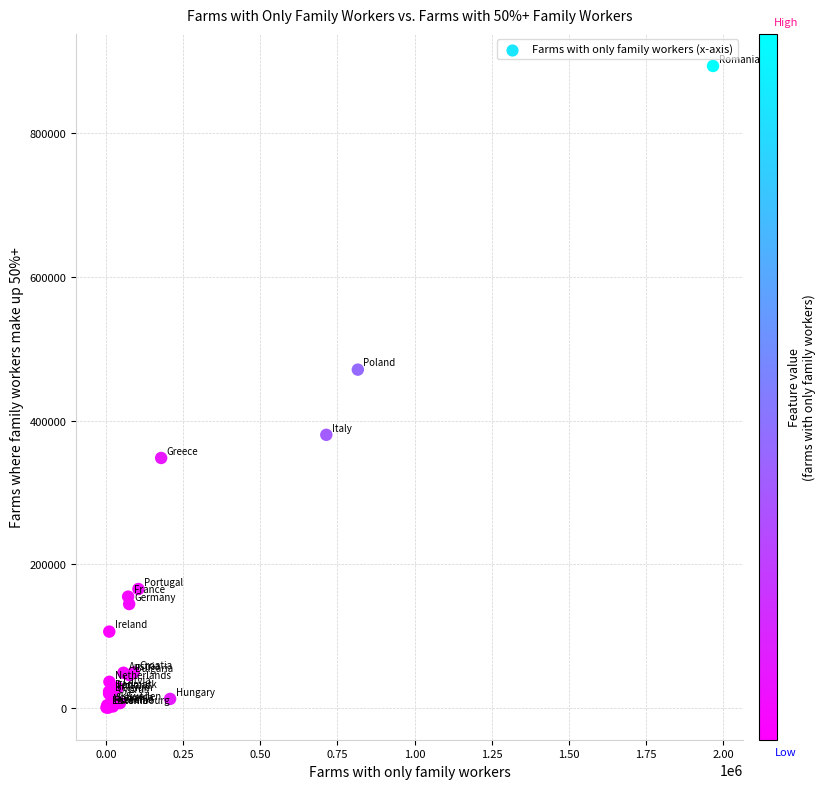

What Y value in the scatter plot is closest to 447180?

471075.0